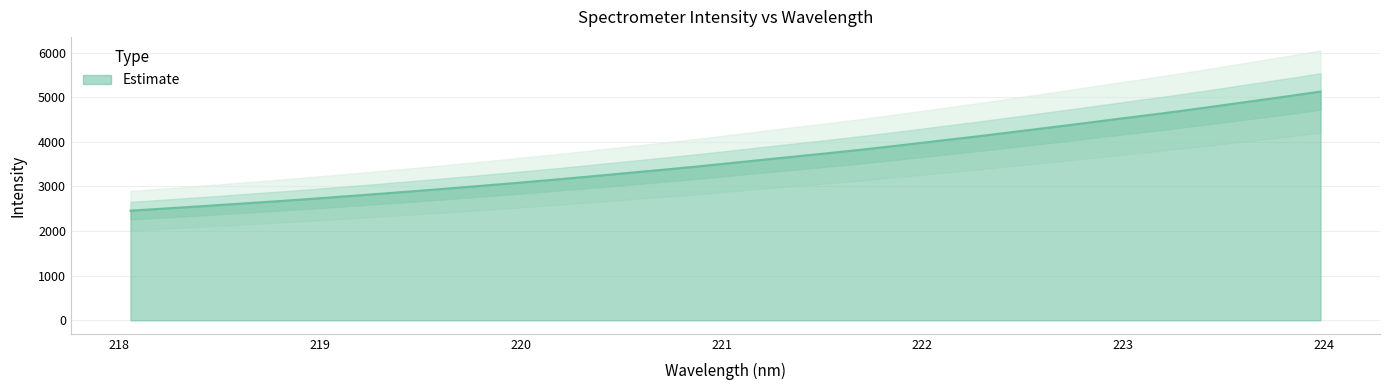

Reading right to left, what are all the values shown in this chart?

223.9802=5126.3	223.7895=5003.3	223.5987=4885.1	223.408=4766.0	223.2172=4651.6	223.0264=4543.8	222.8355=4435.2	222.6447=4327.1	222.4538=4221.4	222.263=4116.7	222.0721=4017.2	221.8812=3917.3	221.6902=3820.4	221.4993=3731.3	221.3083=3644.5	221.1174=3556.7	220.9264=3467.9	220.7354=3385.0	220.5444=3306.2	220.3533=3226.3	220.1623=3149.2	219.9712=3075.9	219.7801=3004.6	219.589=2935.1	219.3979=2868.7	219.2067=2803.2	219.0156=2740.3	218.8244=2678.9	218.6332=2622.5	218.442=2565.3	218.2508=2510.6	218.0596=2457.8